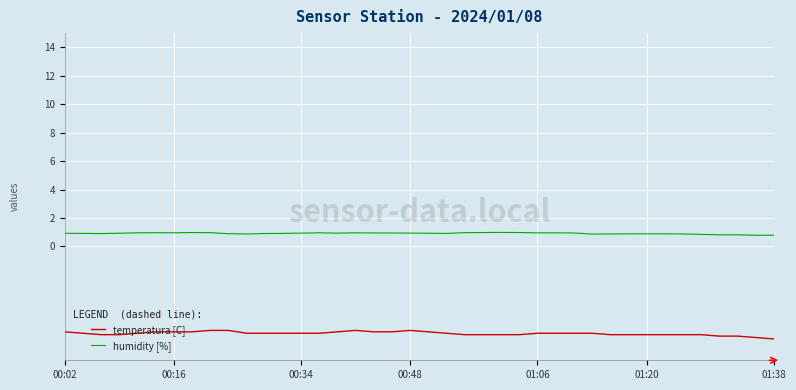

Does the chart display data point markers on the line(s)?

No